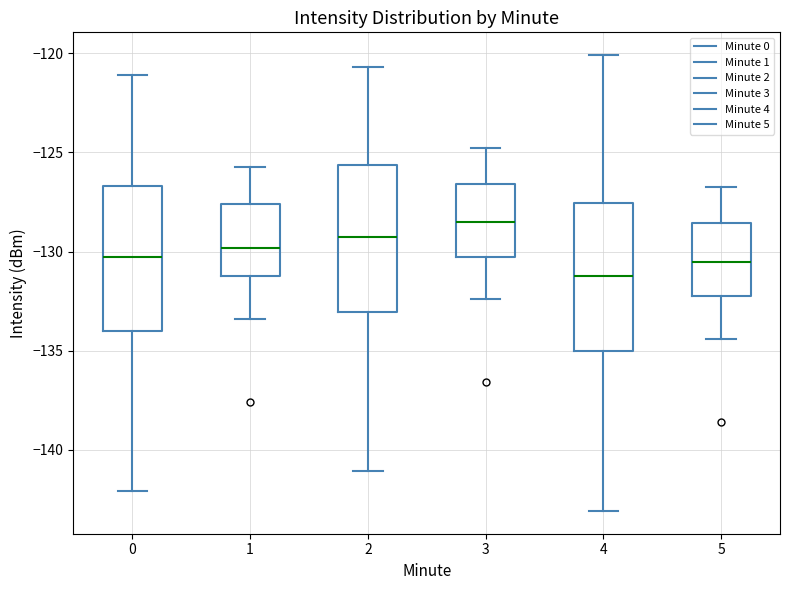

Reading left to right, transcribe this box plot: for each box, give where its median line is, the range the box spans, and where its two whiskers end, as read against the y-axis. The values are not printed on the chart, so give them approximately, as read against the axis.

0: median -130.5, box -134.0 to -126.5, whiskers -142.0 to -121.0
1: median -130.0, box -131.5 to -127.5, whiskers -133.5 to -126.0
2: median -129.5, box -133.0 to -125.5, whiskers -141.0 to -120.5
3: median -128.5, box -130.5 to -126.5, whiskers -132.5 to -125.0
4: median -131.5, box -135.0 to -127.5, whiskers -143.0 to -120.0
5: median -130.5, box -132.5 to -128.5, whiskers -134.5 to -127.0